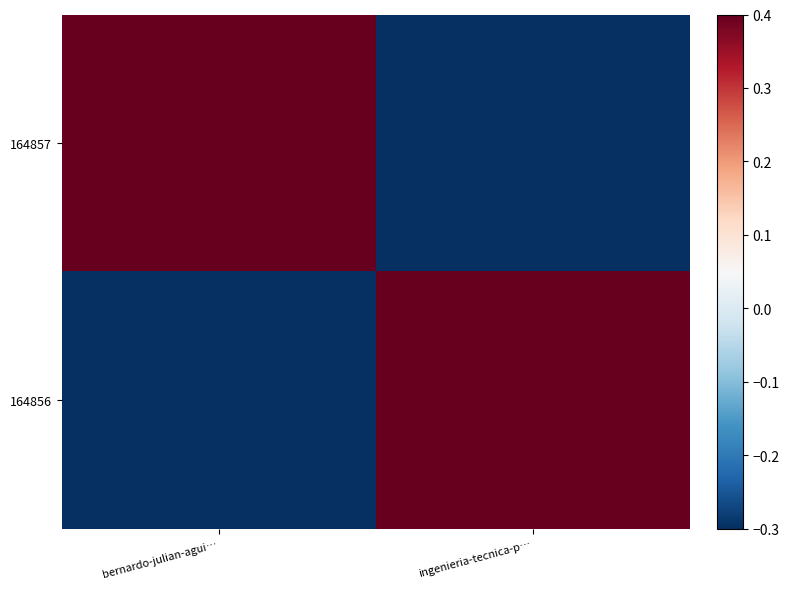

Which series has the largest range (max minus min)?

164857